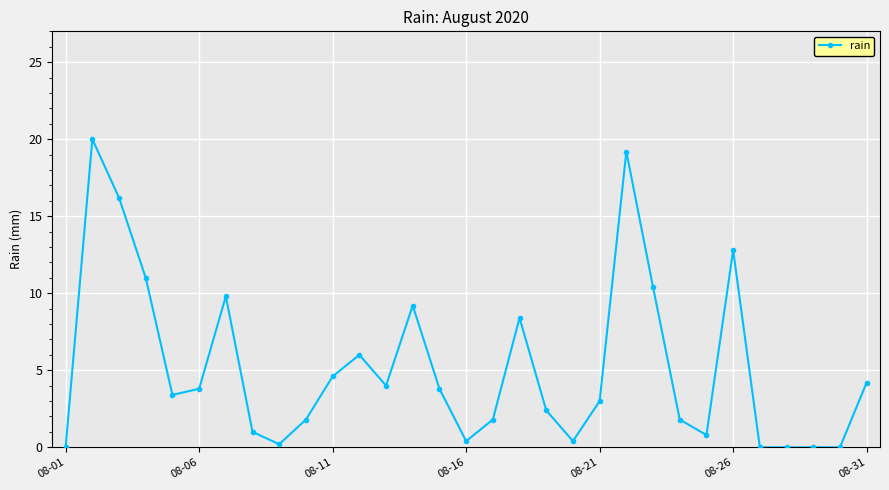

What is the value of the 6th point from the left?

3.8